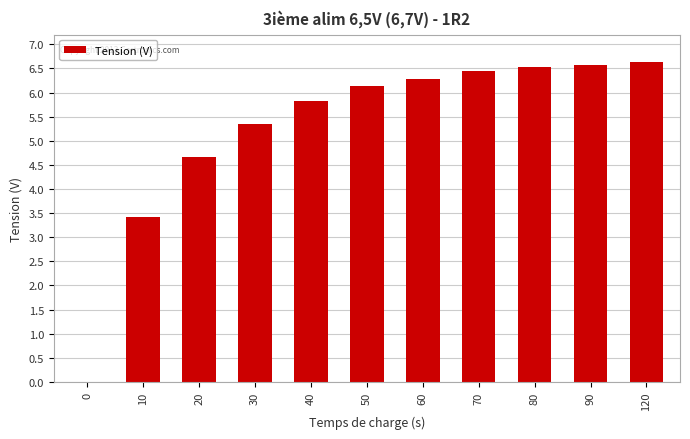

The chart shows a value of 1.8 at 10. True or false?

False